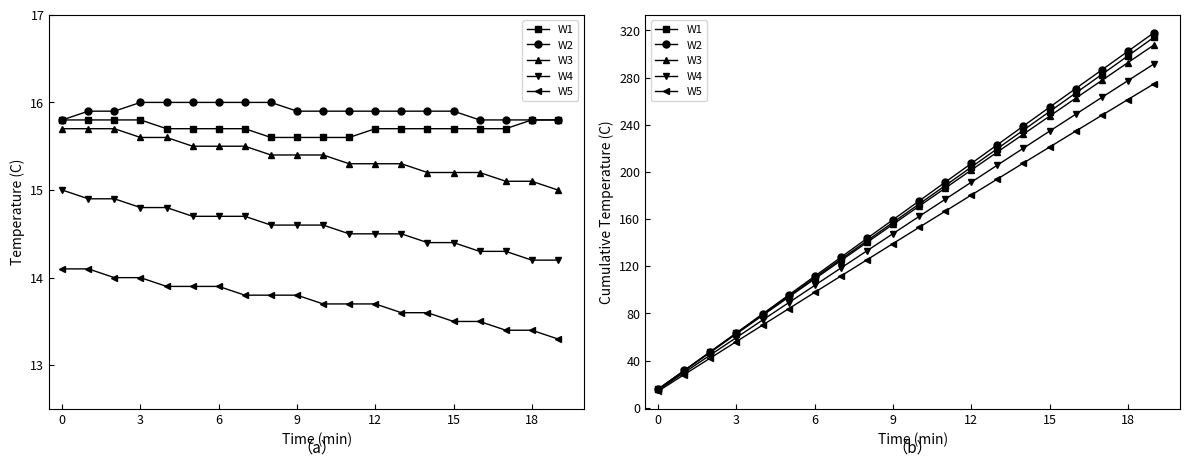

What is the average value of the W1 series?

165.0